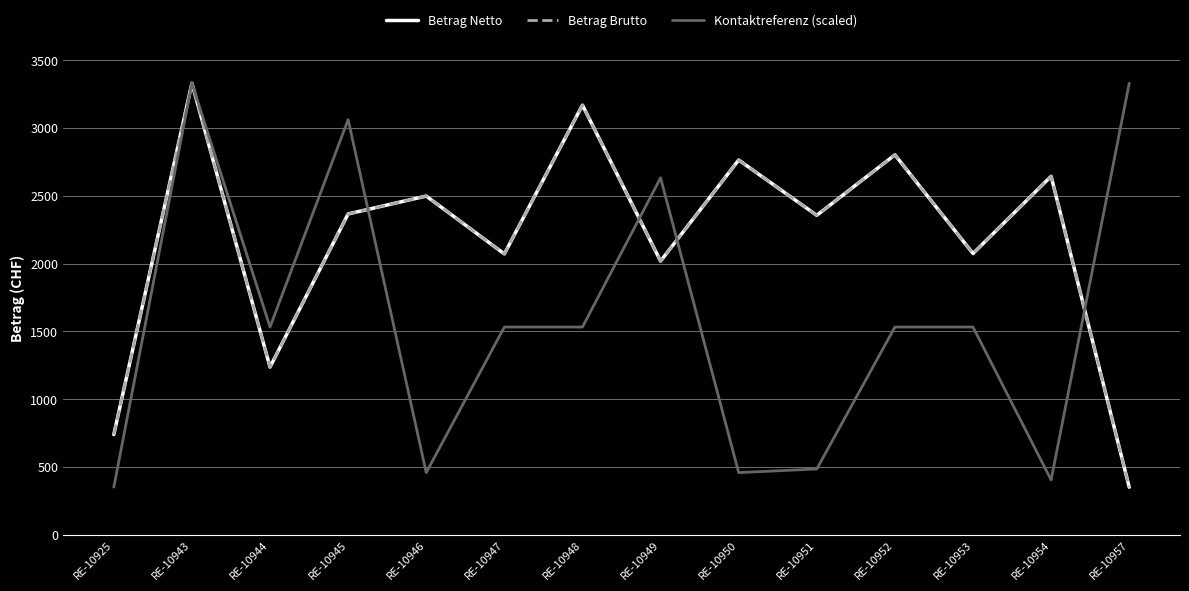

Does the chart display data point markers on the line(s)?

No